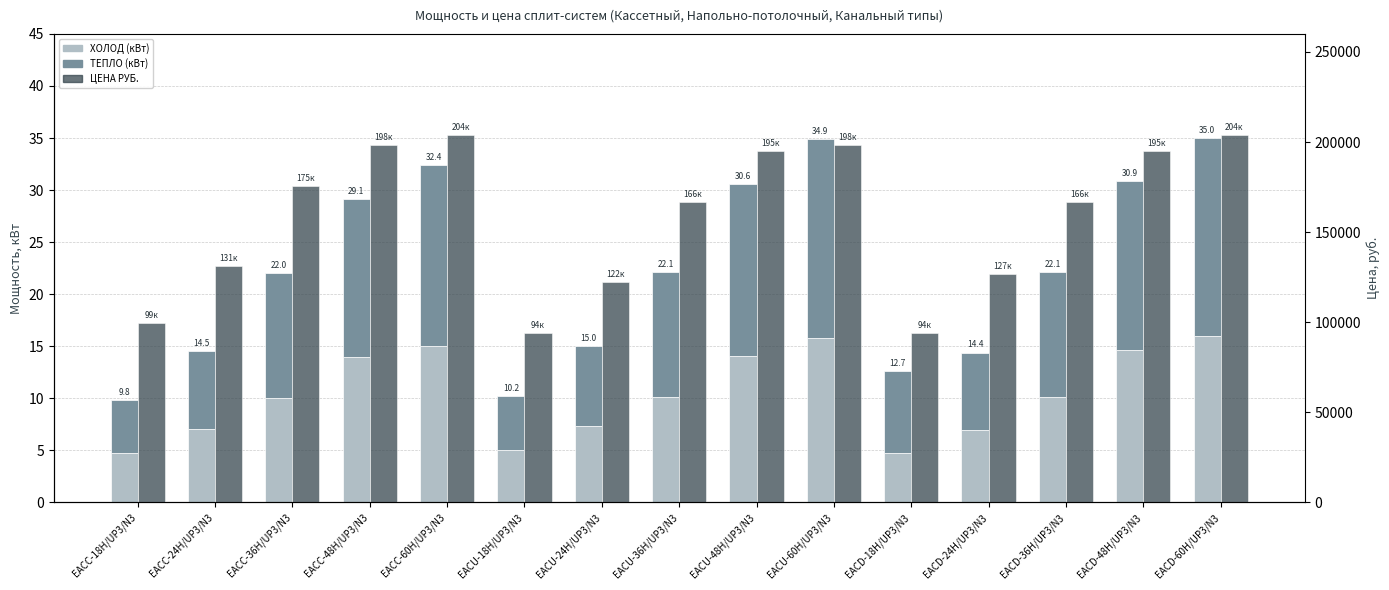

At how many categories does at least one series exceed 2315?

15